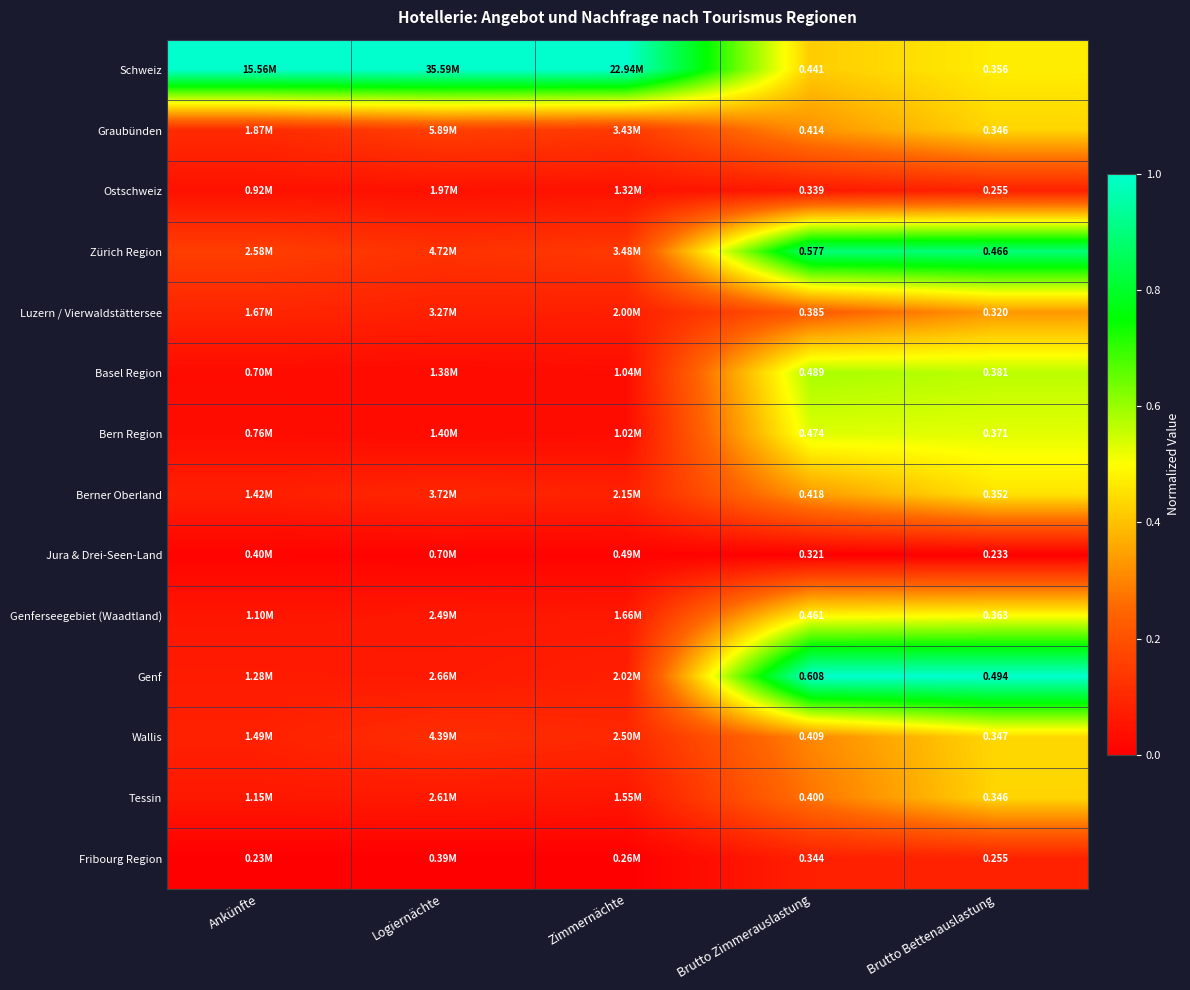

Rank the series at Brutto Zimmerauslastung from highest to lowest value.

Genf, Zürich Region, Basel Region, Bern Region, Genferseegebiet (Waadtland), Schweiz, Berner Oberland, Graubünden, Wallis, Tessin, Luzern / Vierwaldstättersee, Fribourg Region, Ostschweiz, Jura & Drei-Seen-Land